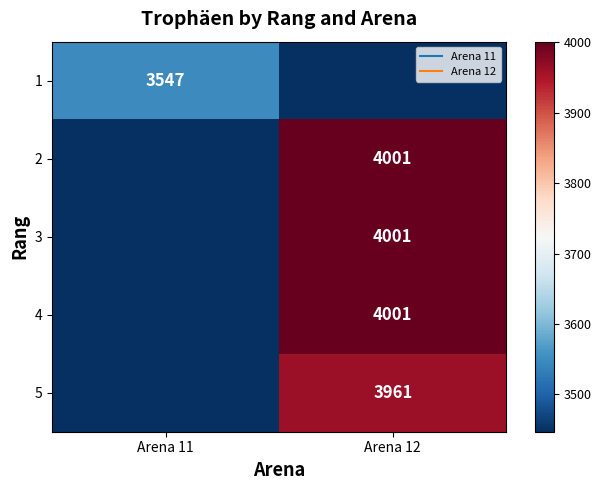

Is it true that 5 equals 2002 at Arena 11?

False